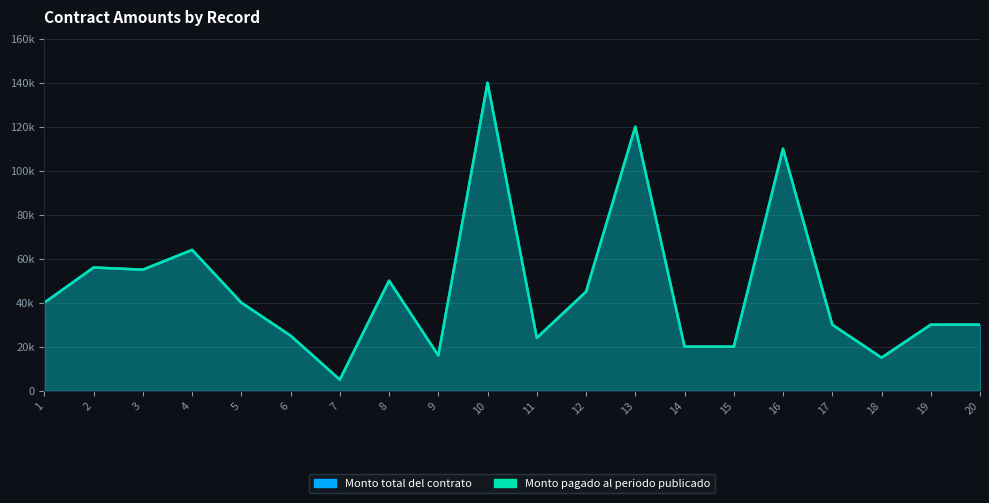

At which label does Monto total del contrato reach its peak?

10